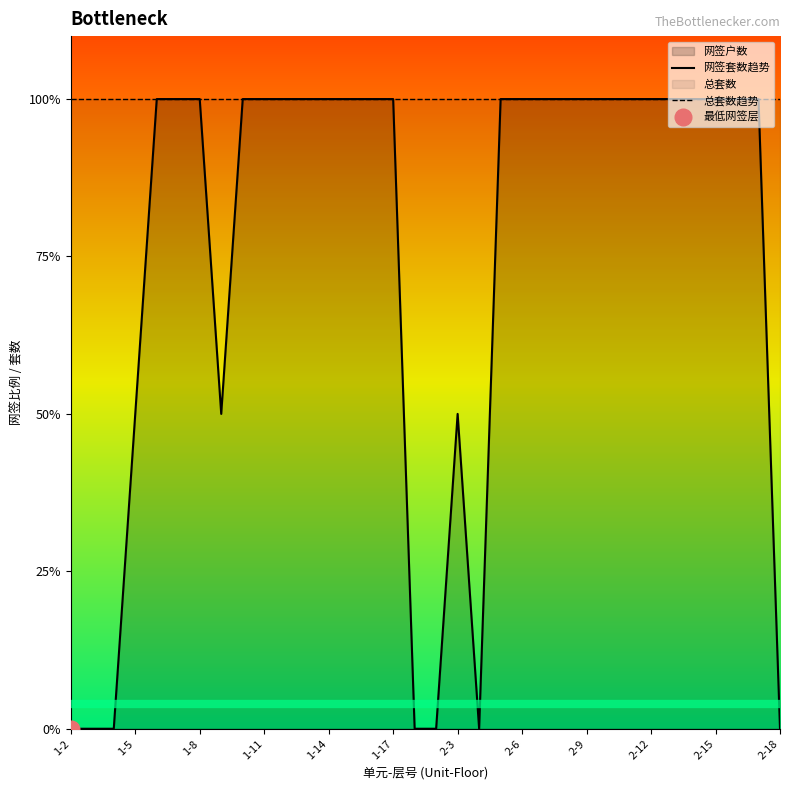

Rank the categories by 总套数趋势 value from lowest to highest.

1-2, 1-5, 1-8, 1-11, 1-14, 1-17, 2-3, 2-6, 2-9, 2-12, 2-15, 2-18, 12, 13, 14, 15, 16, 17, 18, 19, 20, 21, 22, 23, 24, 25, 26, 27, 28, 29, 30, 31, 32, 33